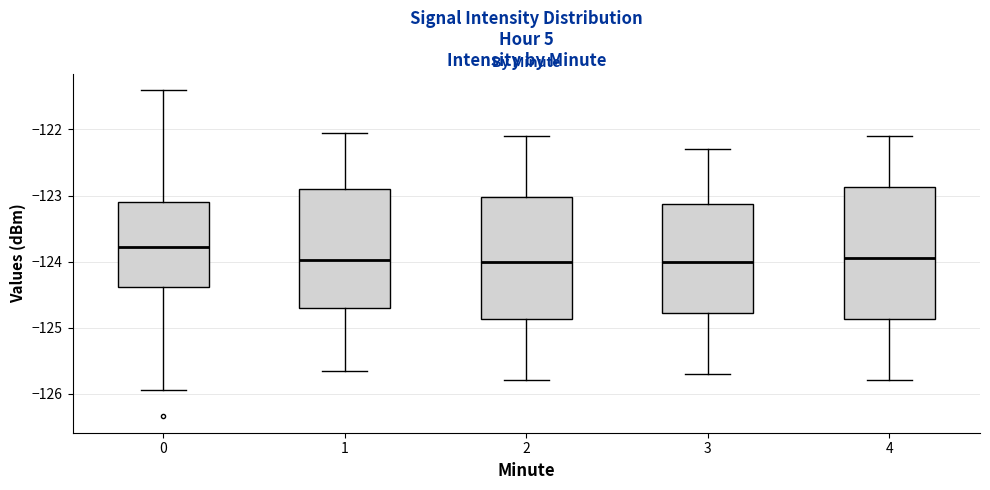

Reading left to right, read every box against the y-axis: the position of its median line, the range the box covers, and the ends of its whiskers. The values are not printed on the chart, so give them approximately, as read against the axis.

0: median -123.8, box -124.4 to -123.1, whiskers -125.9 to -121.4
1: median -124.0, box -124.7 to -122.9, whiskers -125.6 to -122.0
2: median -124.0, box -124.9 to -123.0, whiskers -125.8 to -122.1
3: median -124.0, box -124.8 to -123.1, whiskers -125.7 to -122.3
4: median -123.9, box -124.9 to -122.9, whiskers -125.8 to -122.1